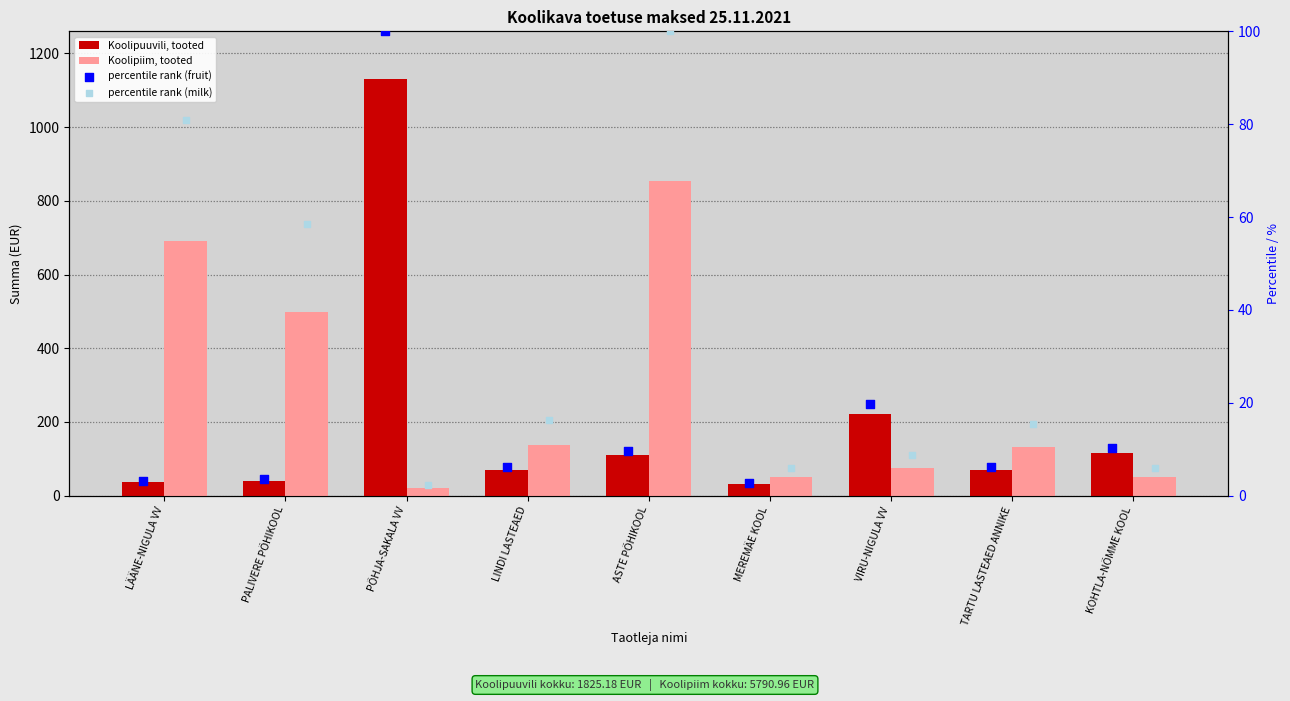

Which series has the largest Y range (max minus min)?

Koolipuuvili, tooted